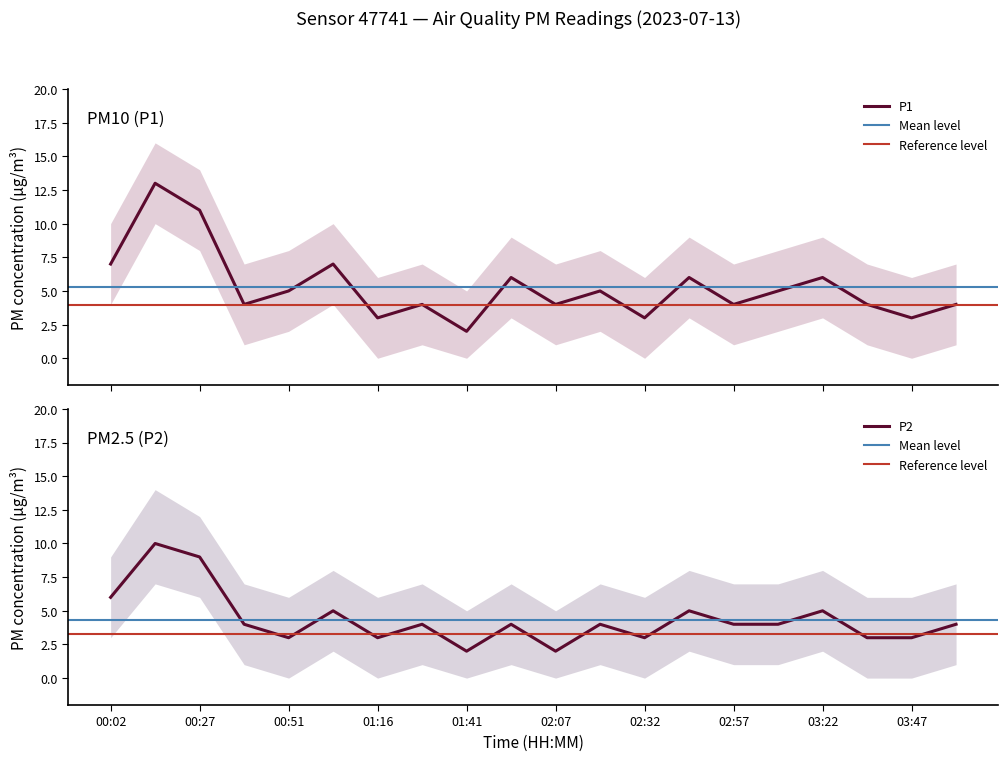

Where is the first local maximum for P1?

00:14